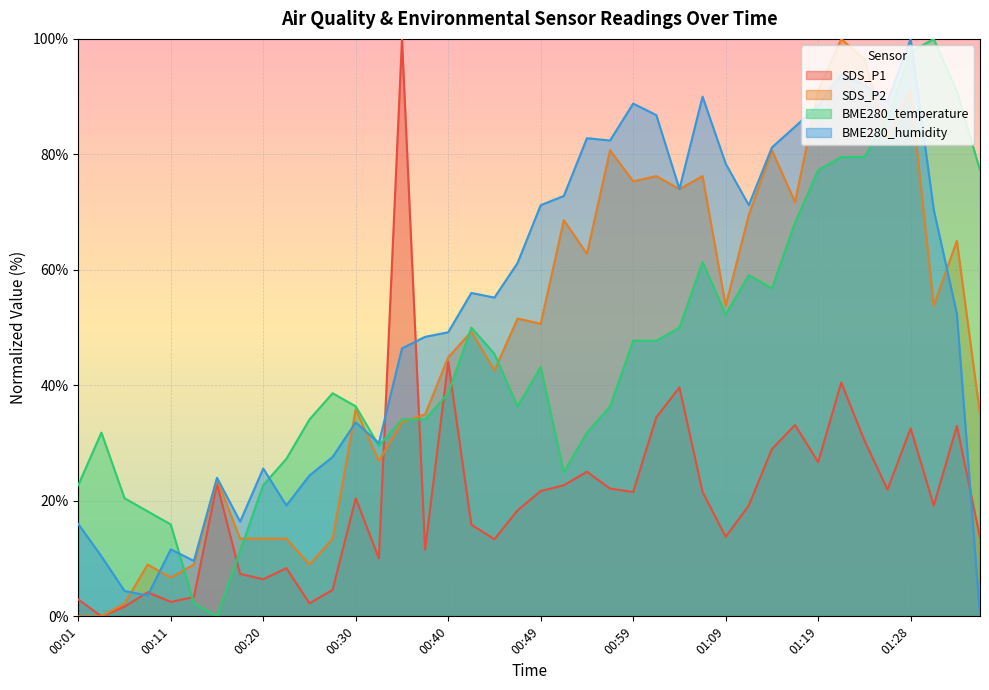

Rank the series at 00:28 from highest to lowest value.

BME280_temperature, BME280_humidity, SDS_P2, SDS_P1